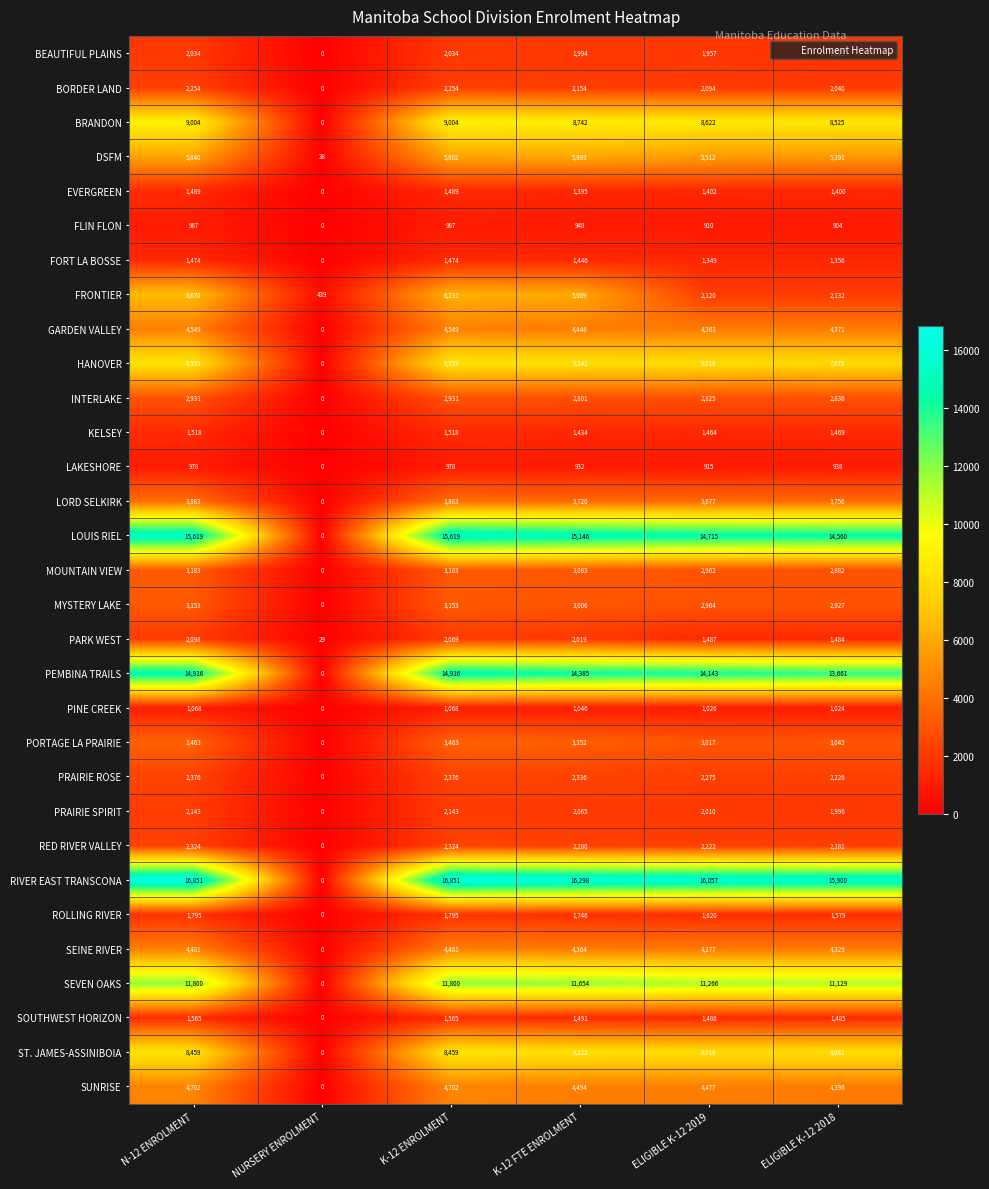

List the series in order of their peak value, lowest first.

LAKESHORE, FLIN FLON, PINE CREEK, FORT LA BOSSE, EVERGREEN, KELSEY, SOUTHWEST HORIZON, ROLLING RIVER, BEAUTIFUL PLAINS, PARK WEST, PRAIRIE SPIRIT, BORDER LAND, RED RIVER VALLEY, PRAIRIE ROSE, INTERLAKE, MYSTERY LAKE, MOUNTAIN VIEW, PORTAGE LA PRAIRIE, LORD SELKIRK, SEINE RIVER, GARDEN VALLEY, SUNRISE, DSFM, FRONTIER, HANOVER, ST. JAMES-ASSINIBOIA, BRANDON, SEVEN OAKS, PEMBINA TRAILS, LOUIS RIEL, RIVER EAST TRANSCONA